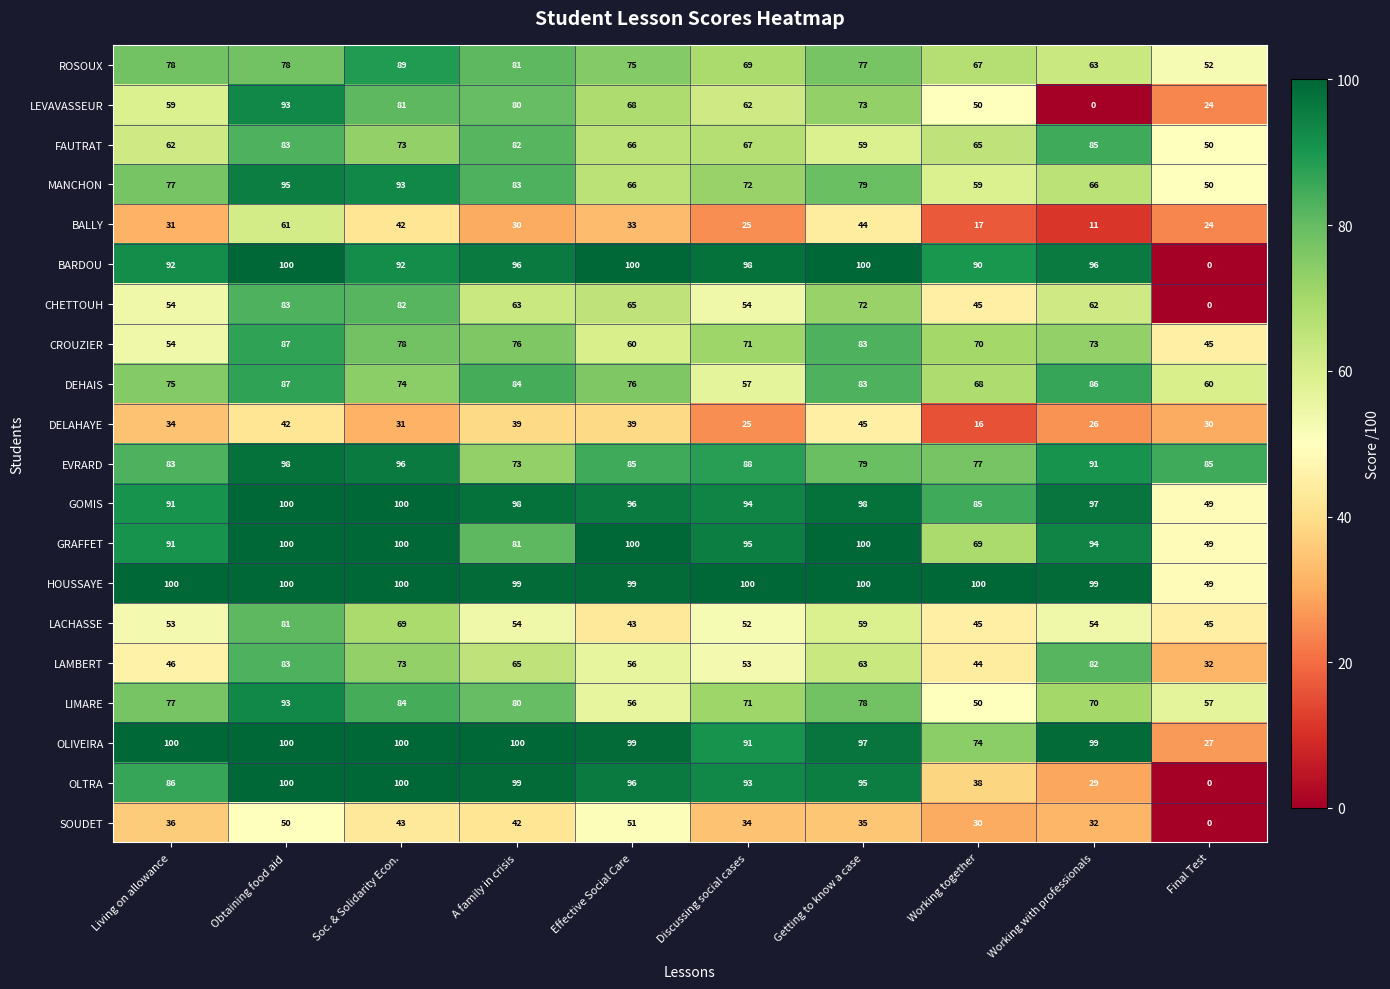

At how many categories does at least one series exceed 2?

10